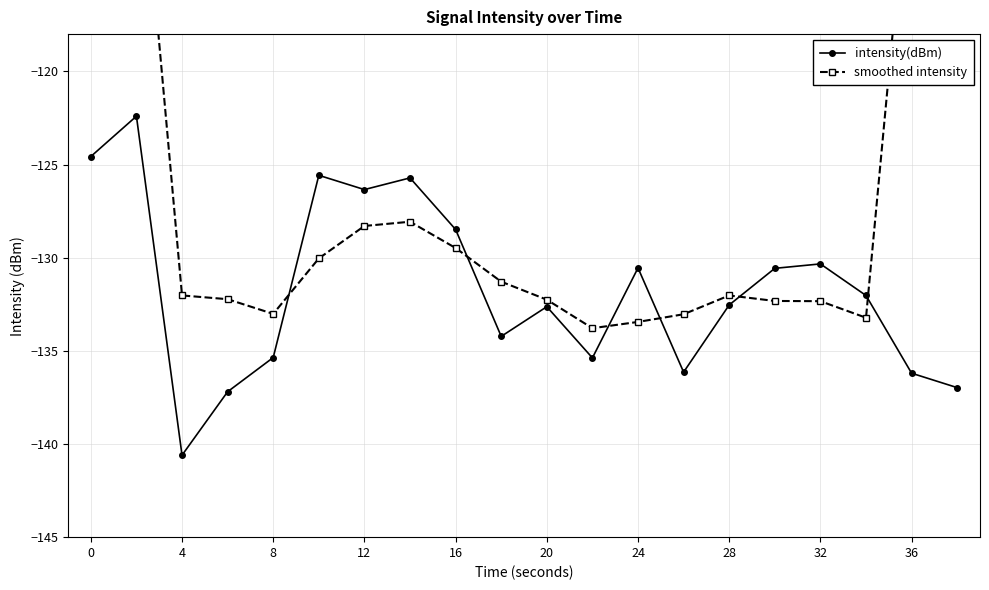

What is the highest value of the intensity(dBm) series?

-122.4